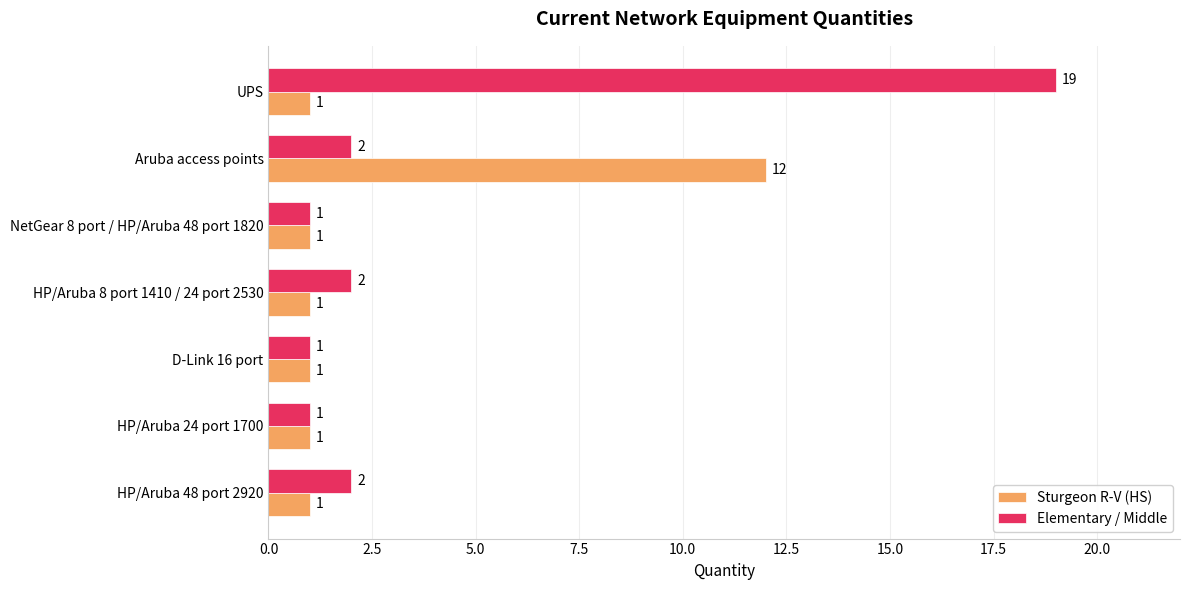

What is the sum of all Sturgeon R-V (HS) values?

18